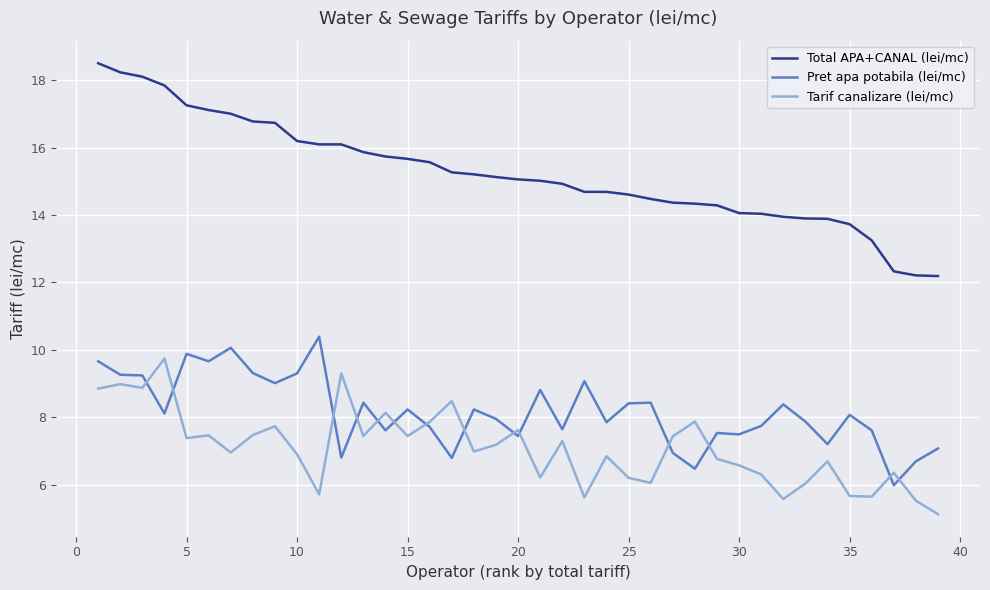

What is the greatest value displayed?

18.5